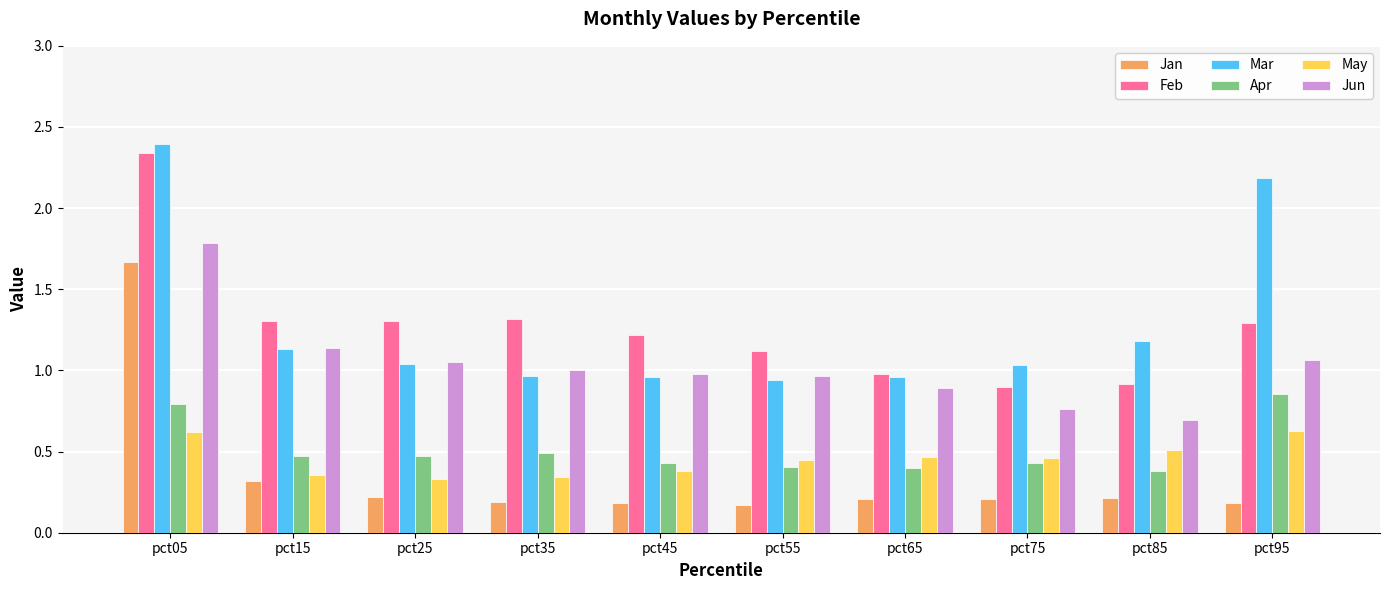

What is the highest value of the May series?

0.6